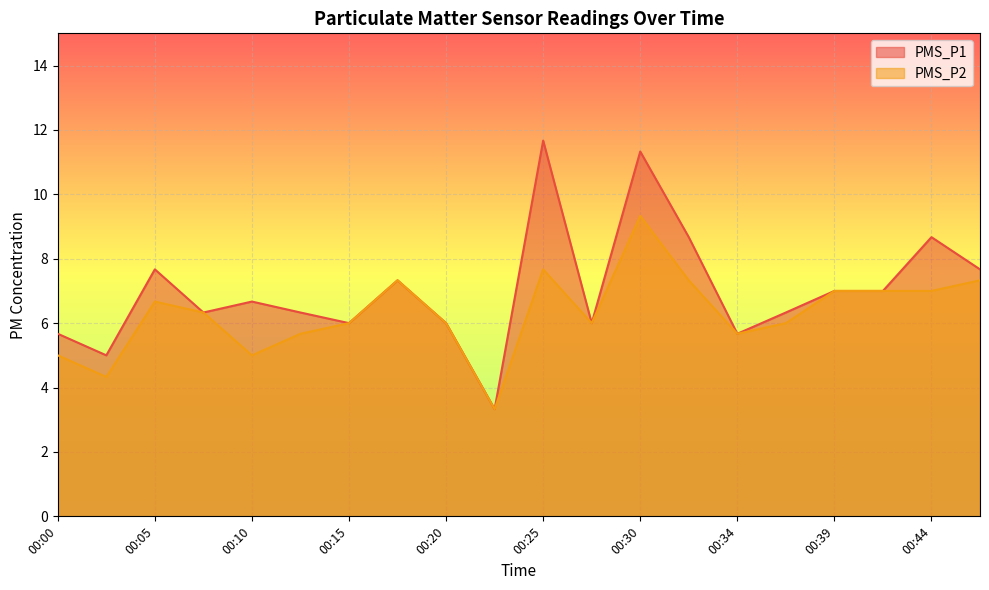

What is the difference between the second highest and minimum values in the PMS_P2_line series?

4.3